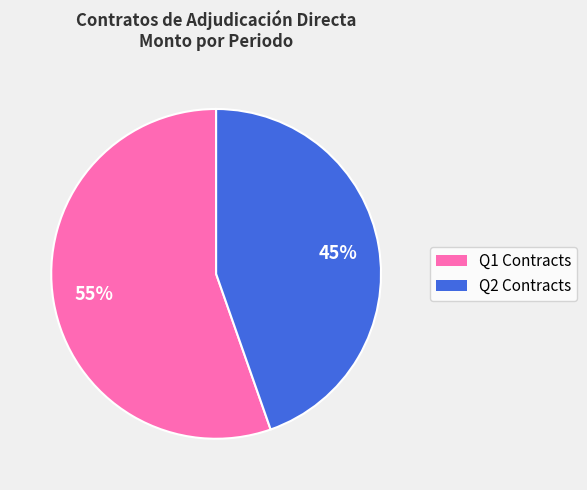

Is there any slice that represents more than half of the pie?

Yes